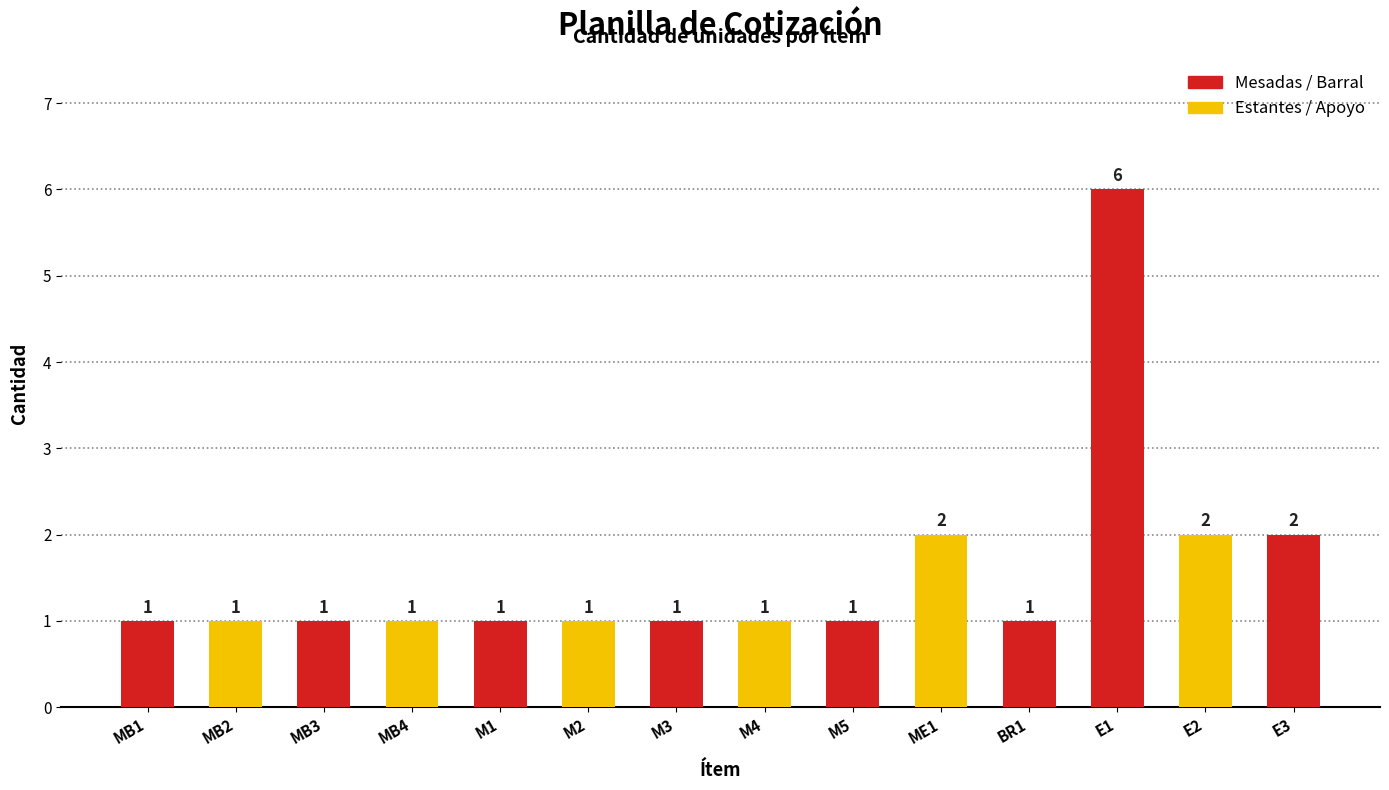

Reading left to right, extract all data points from this chart.

MB1=1	MB2=1	MB3=1	MB4=1	M1=1	M2=1	M3=1	M4=1	M5=1	ME1=2	BR1=1	E1=6	E2=2	E3=2